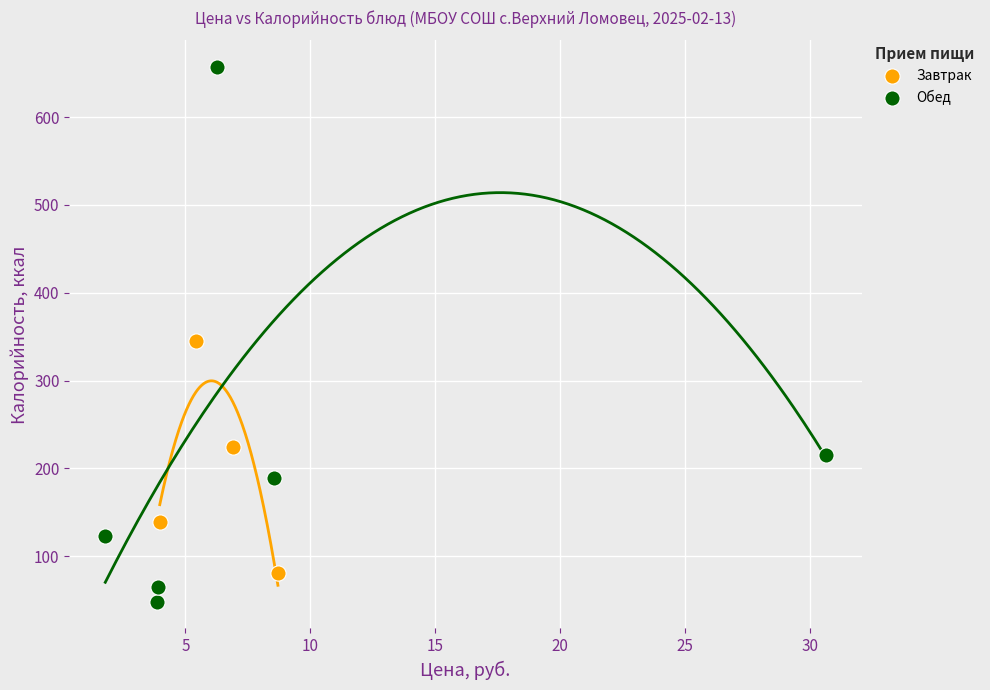

Which series has the widest spread of Y values?

Обед